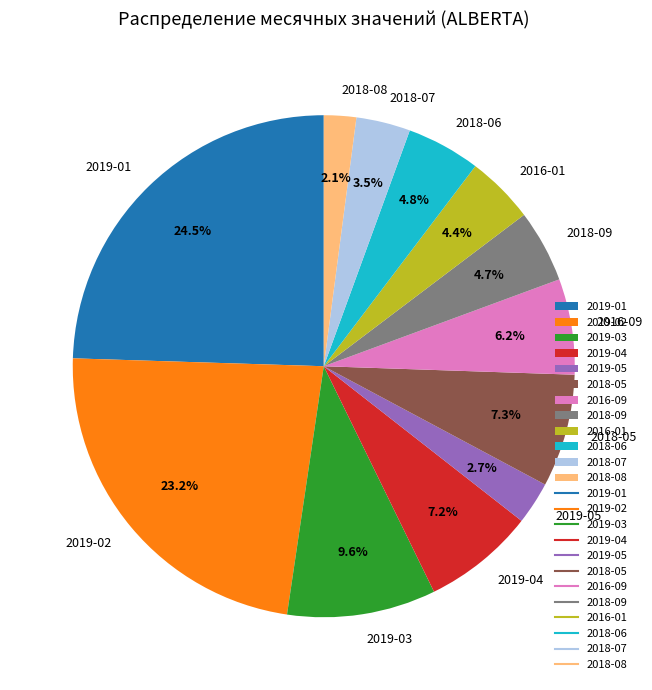

What is the ratio of the value at 2016-01 to the value at 2018-06?

0.9